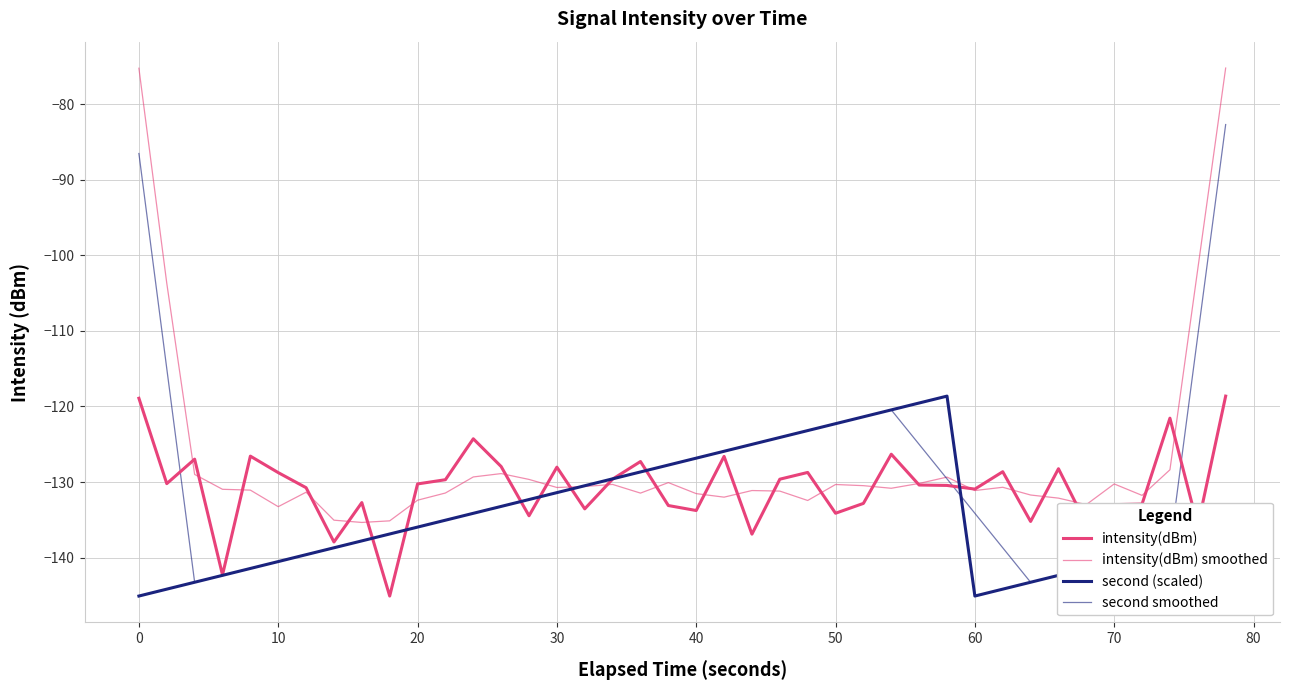

Does the chart display data point markers on the line(s)?

No